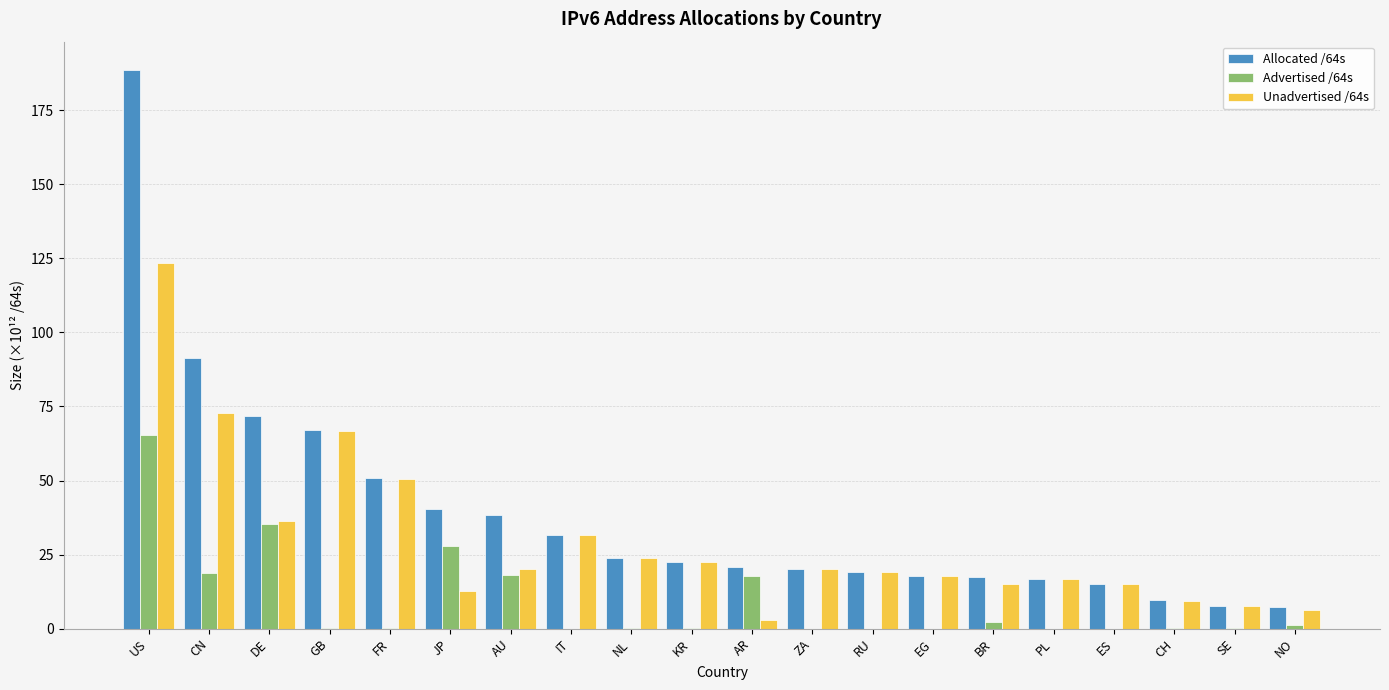

How many groups of bars are there?

20